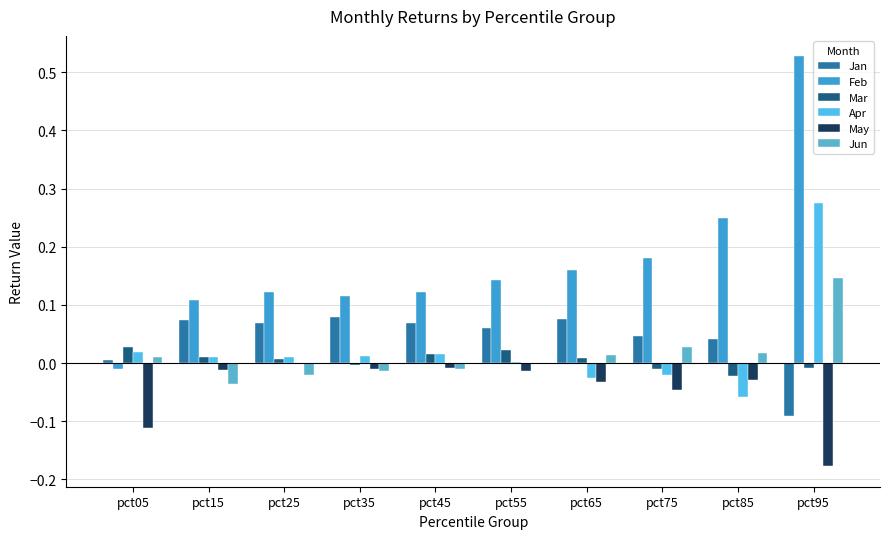

How many data points does each series have?

10